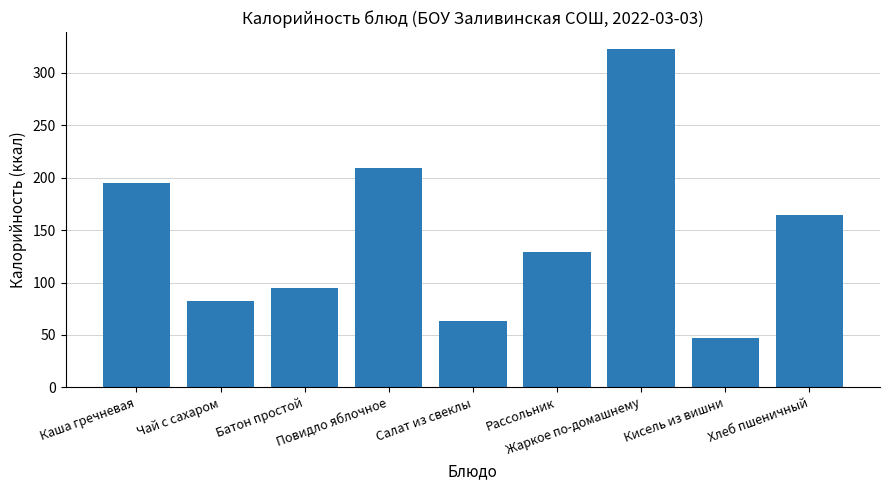

What position from the left is Хлеб пшеничный?

9